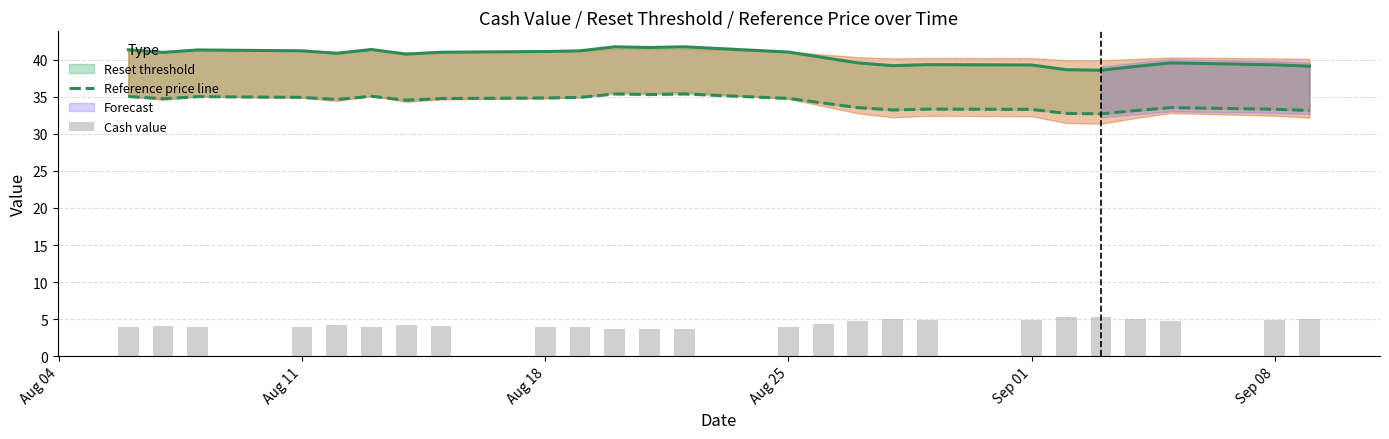

At how many categories does at least one series exceed 23?

25